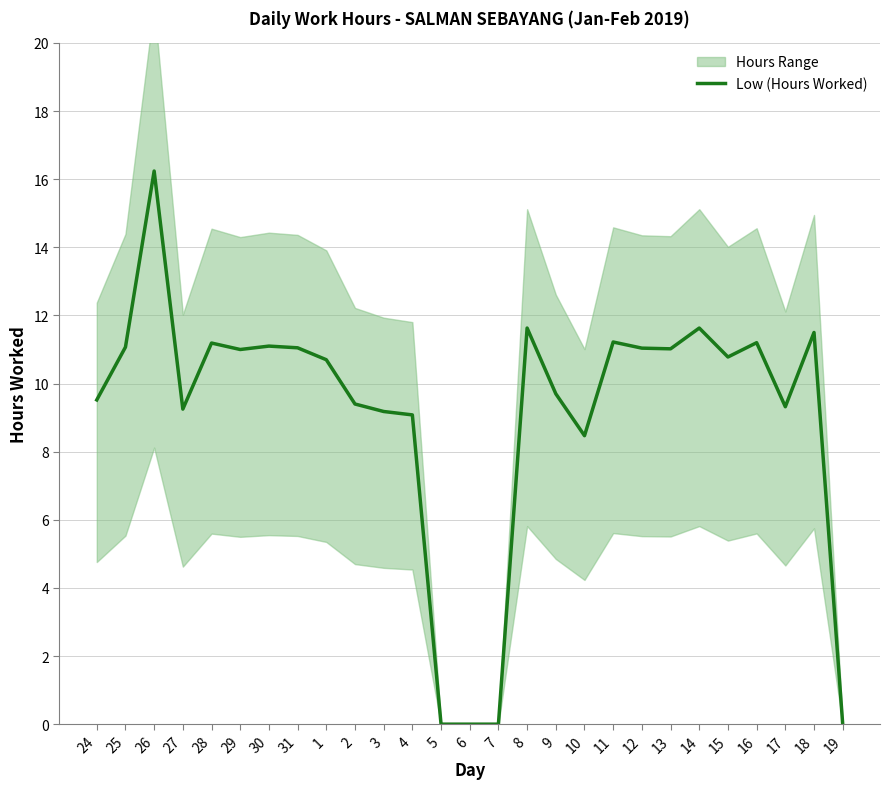

Is this an area chart (filled region under the line)?

No